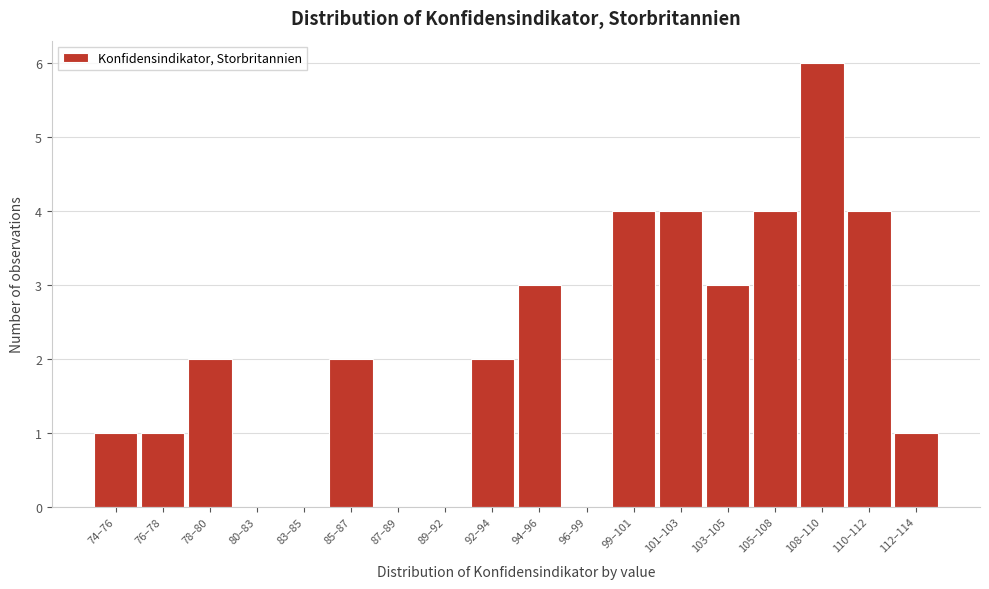

Reading left to right, extract all data points from this chart.

74–76=1	76–78=1	78–80=2	80–83=0	83–85=0	85–87=2	87–89=0	89–92=0	92–94=2	94–96=3	96–99=0	99–101=4	101–103=4	103–105=3	105–108=4	108–110=6	110–112=4	112–114=1